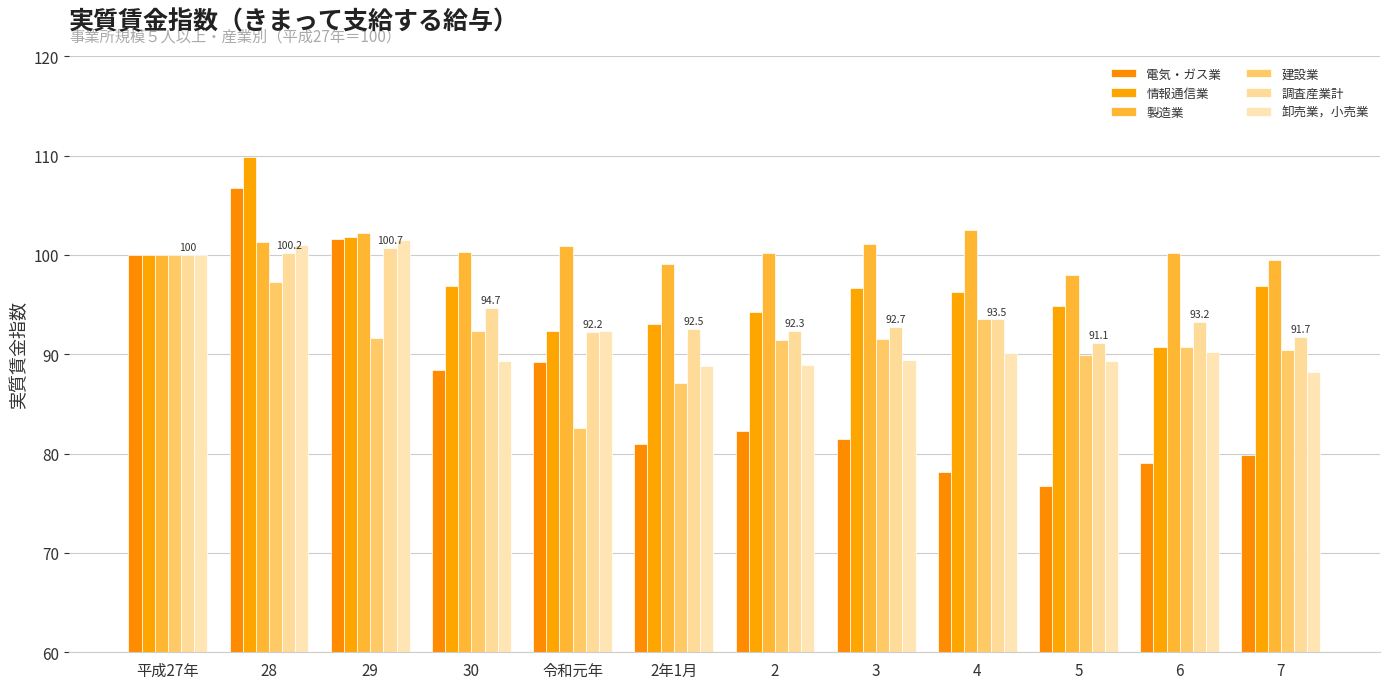

What are all the series names shown in the legend?

電気・ガス業, 情報通信業, 製造業, 建設業, 調査産業計, 卸売業，小売業